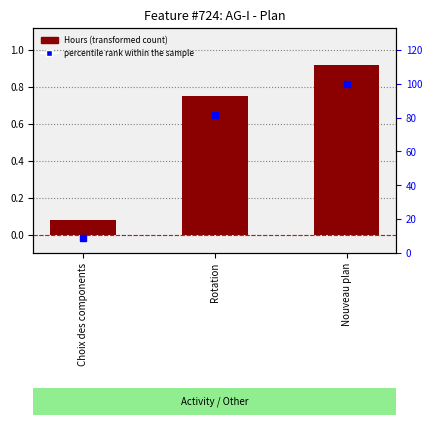

How many data points in percentile rank within the sample are above 81?

2